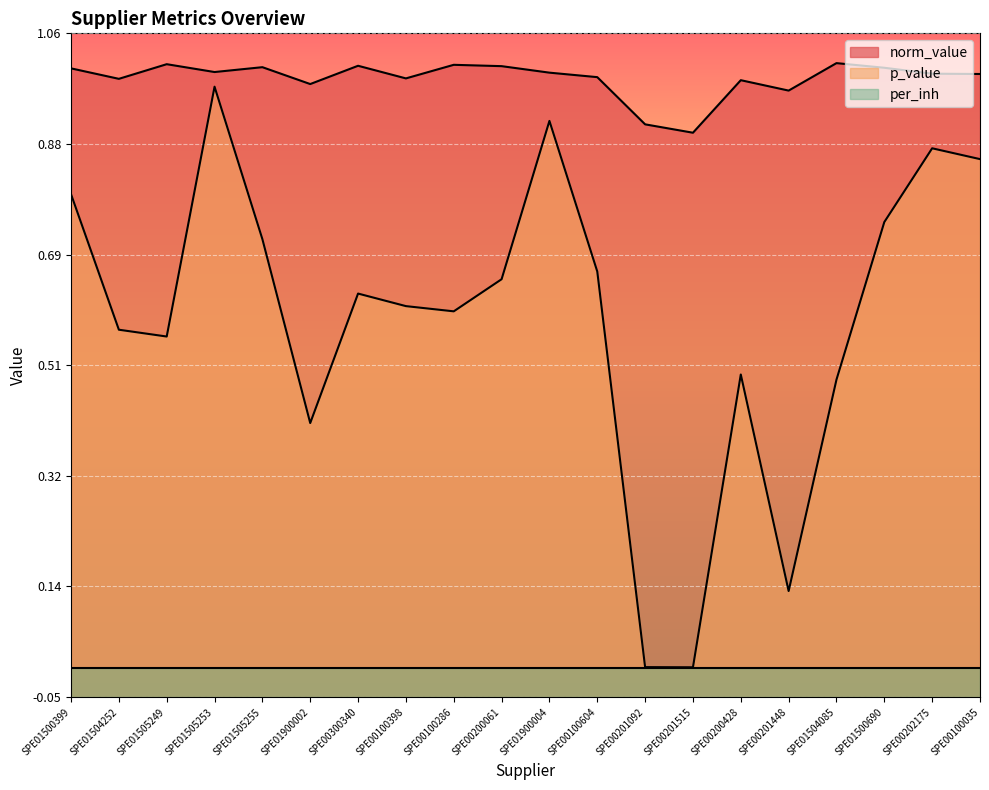

What position from the left is SPE00200061?

10